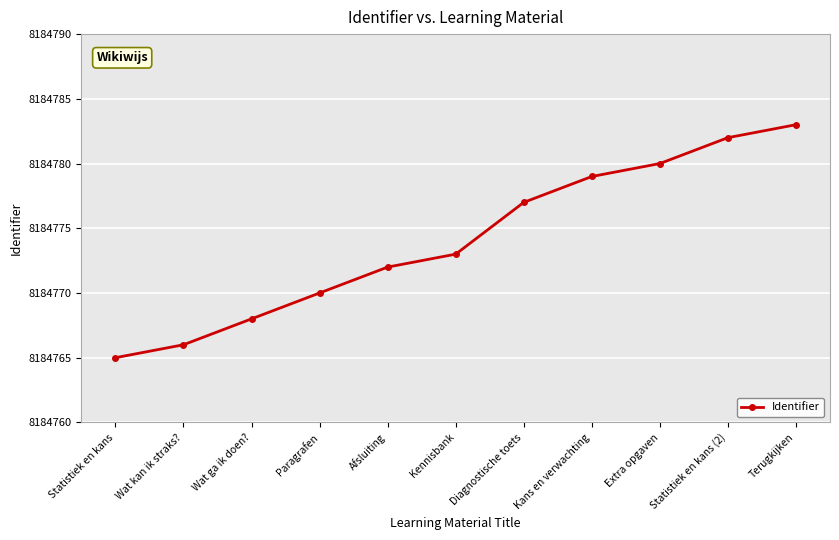

What is the label of the 2nd point from the right?

Statistiek en kans (2)